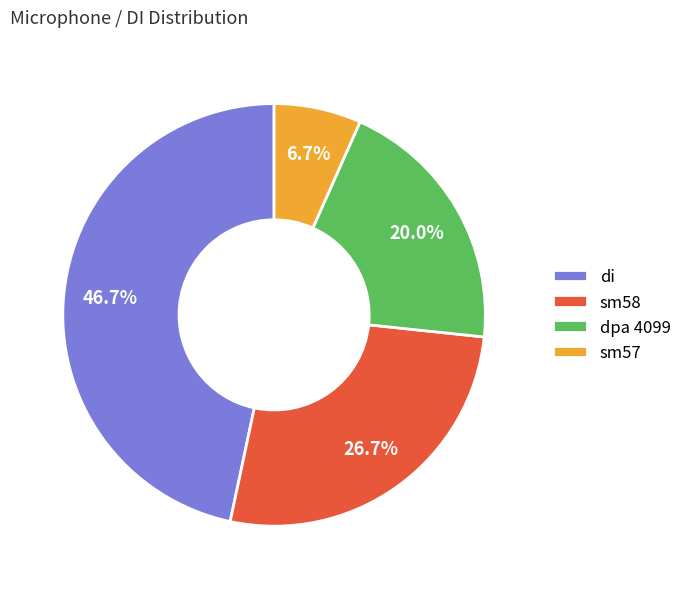

Is it true that sm57 is 19% of the pie?

False